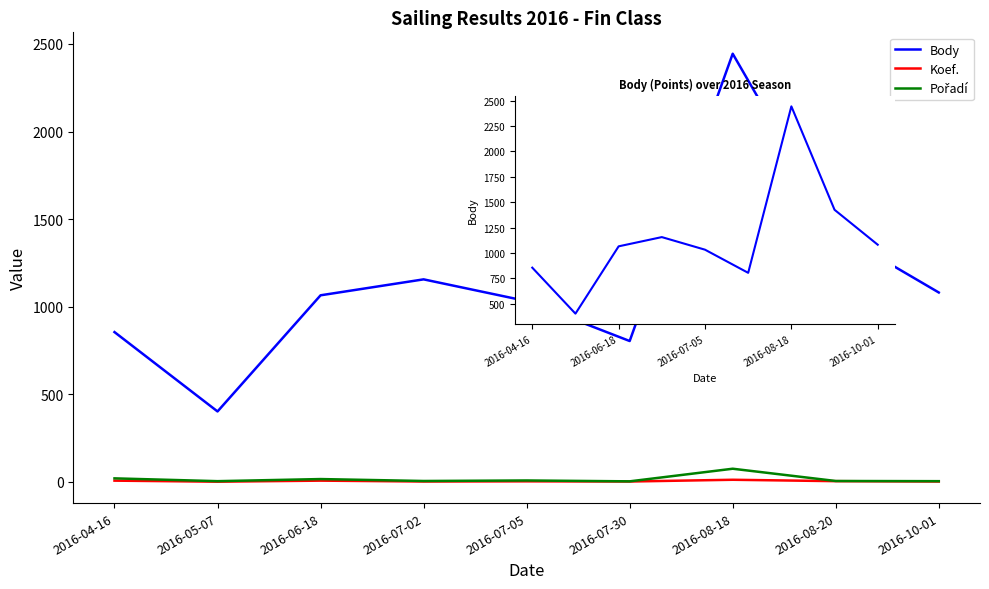

Does the chart display data point markers on the line(s)?

No